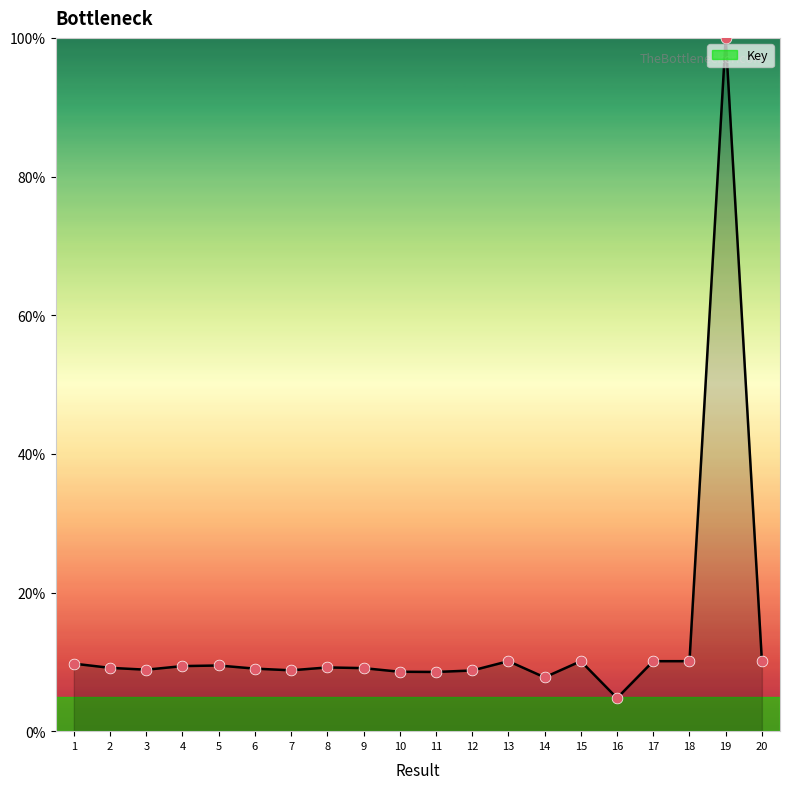

What is the change in value from 6 to 13?

+1.1